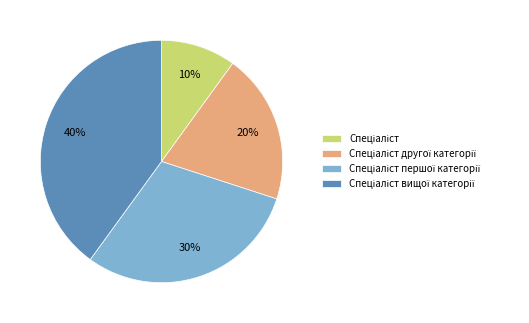

Does any single category account for the majority?

No